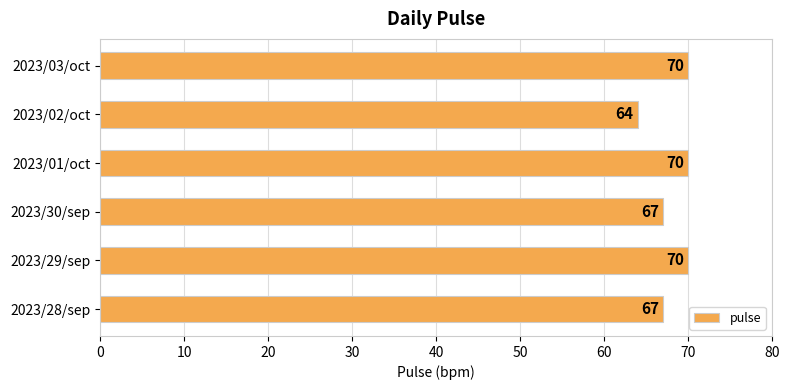

Is it true that the value at 2023/03/oct is 25?

False